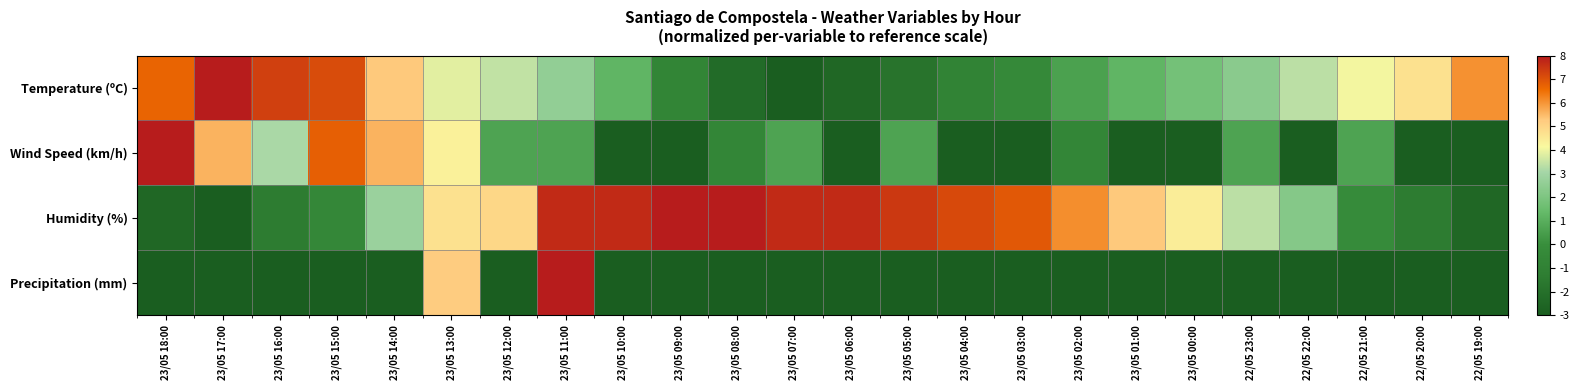

Rank the series at 22/05 23:00 from highest to lowest value.

Humidity (%), Temperature (ºC), Wind Speed (km/h), Precipitation (mm)